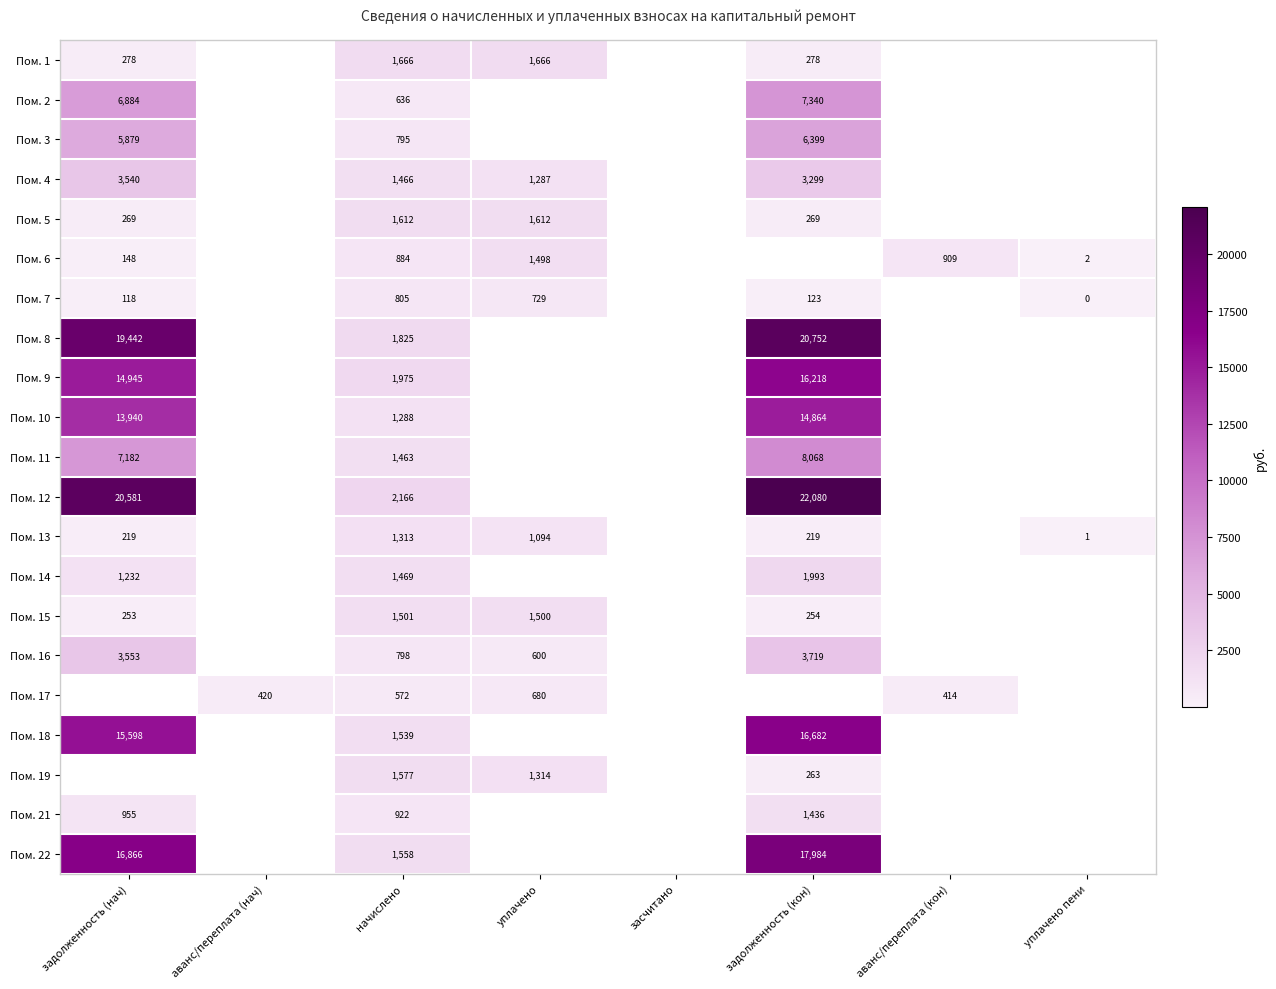

True or false: Пом. 15 has a value of 2635 at уплачено.

False